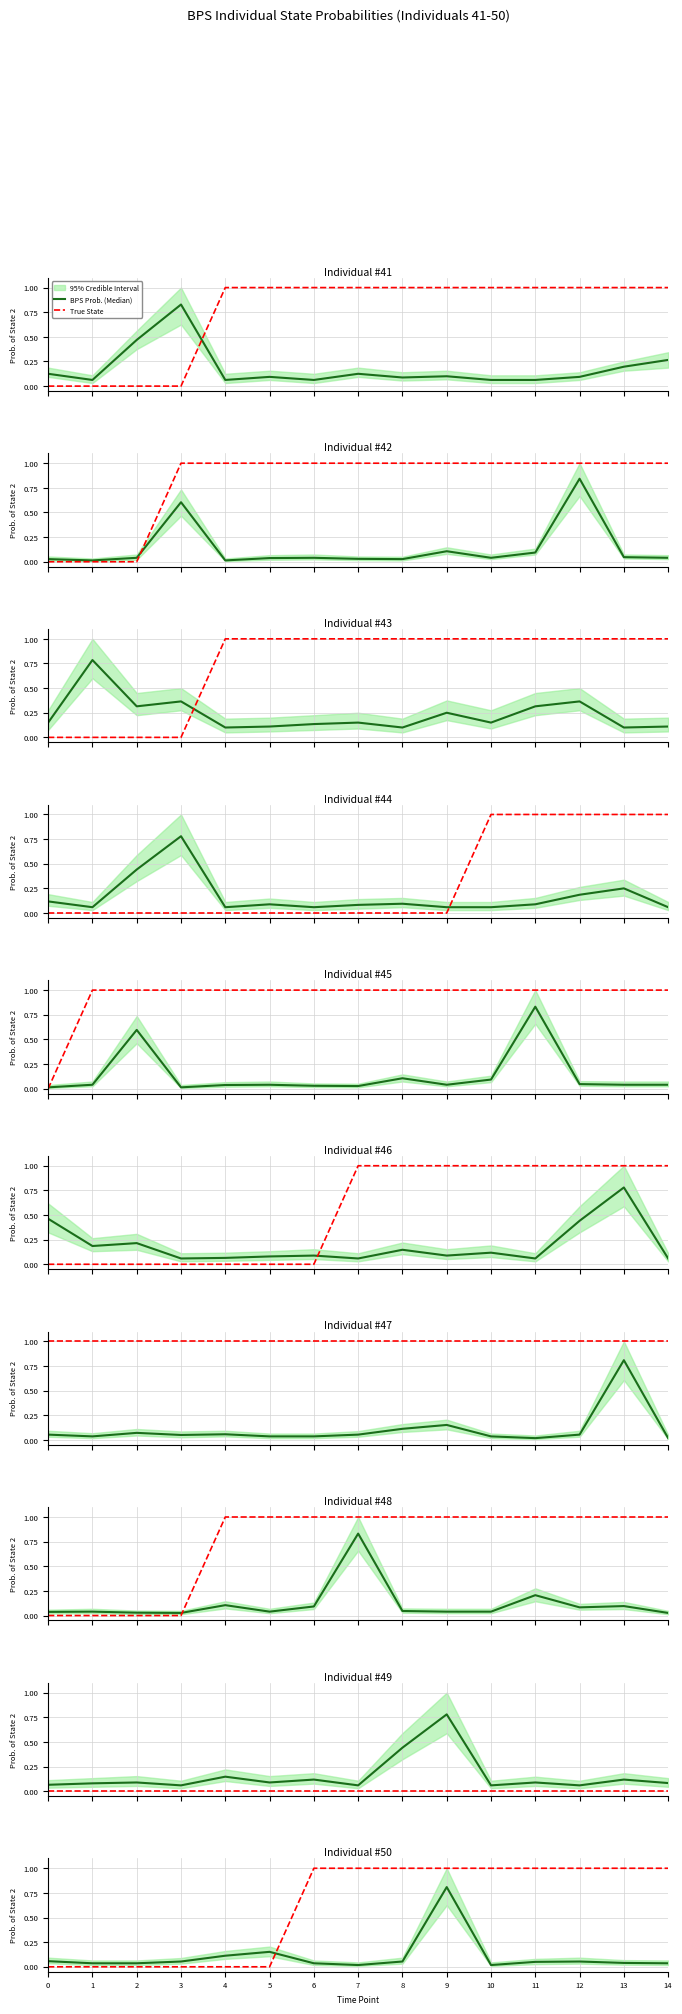

Is the value of True State at 6 greater than the value of BPS Prob. (Median) at 2?

Yes